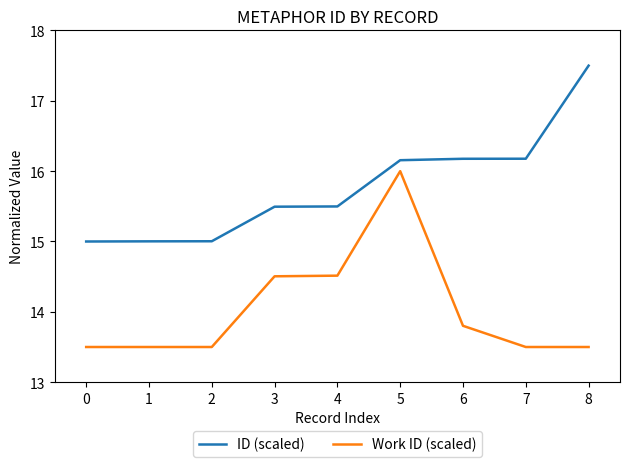

What is the average value of the ID (scaled) series?

15.8